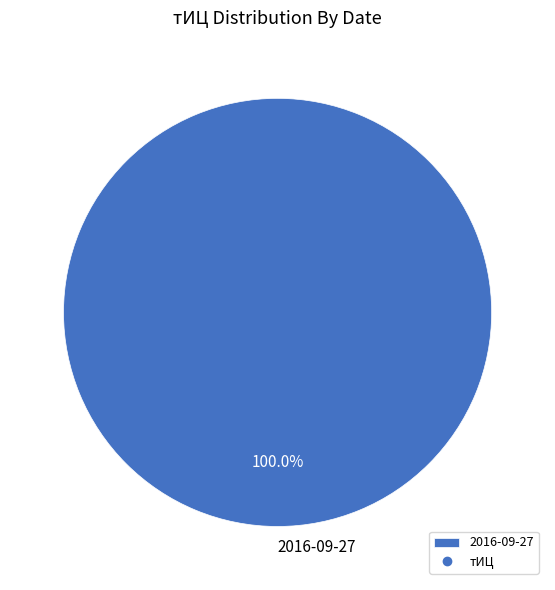

Is 2016-09-27 the majority of the pie?

Yes